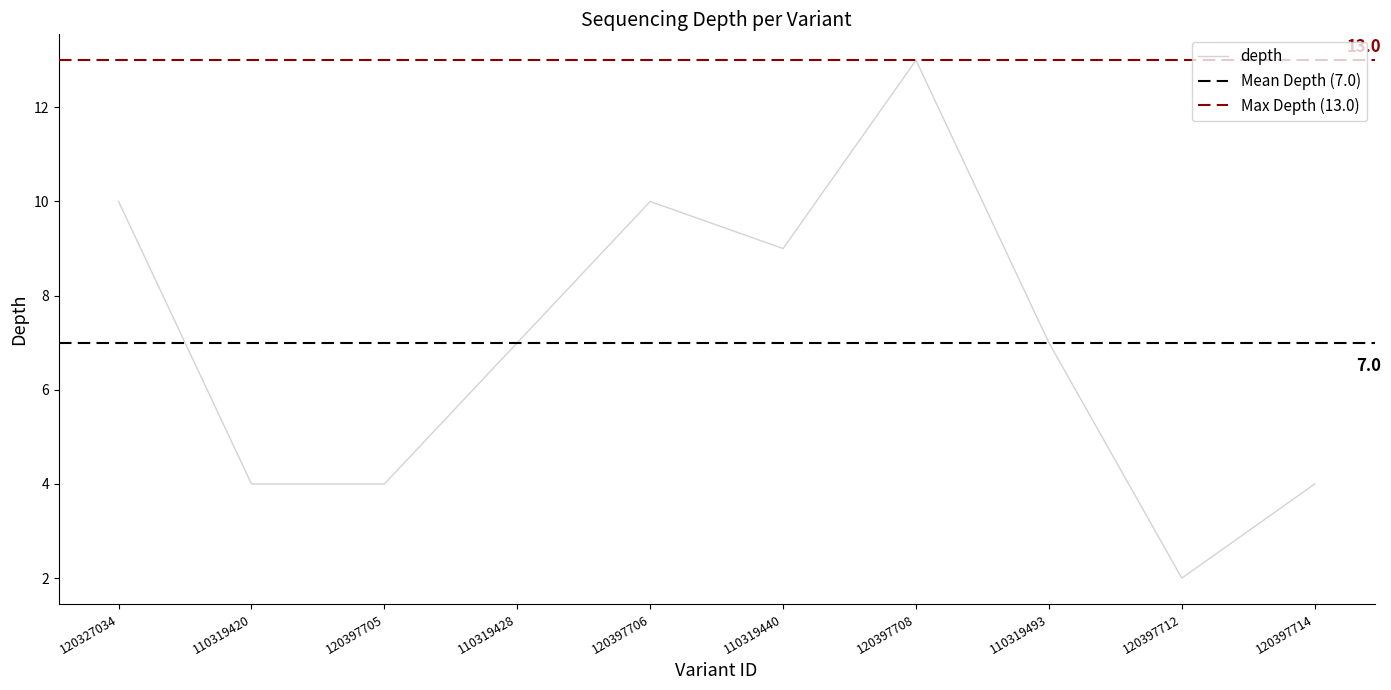

What is the value of the 6th point from the left?

9